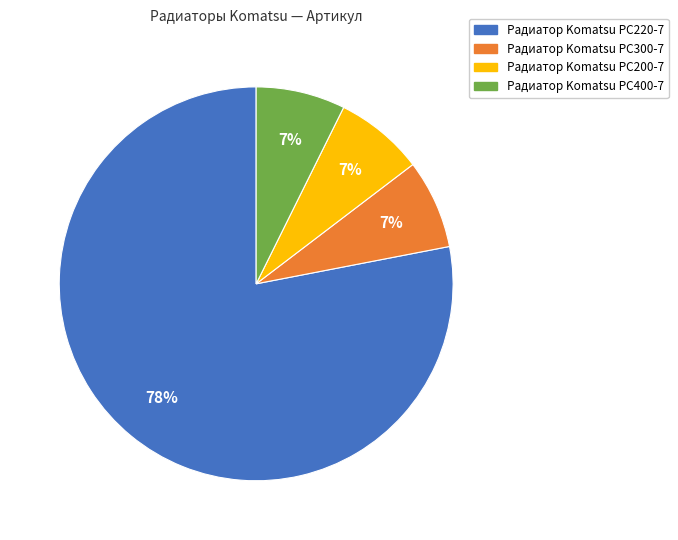

Is it true that Радиатор Komatsu PC300-7 is 7% of the pie?

True